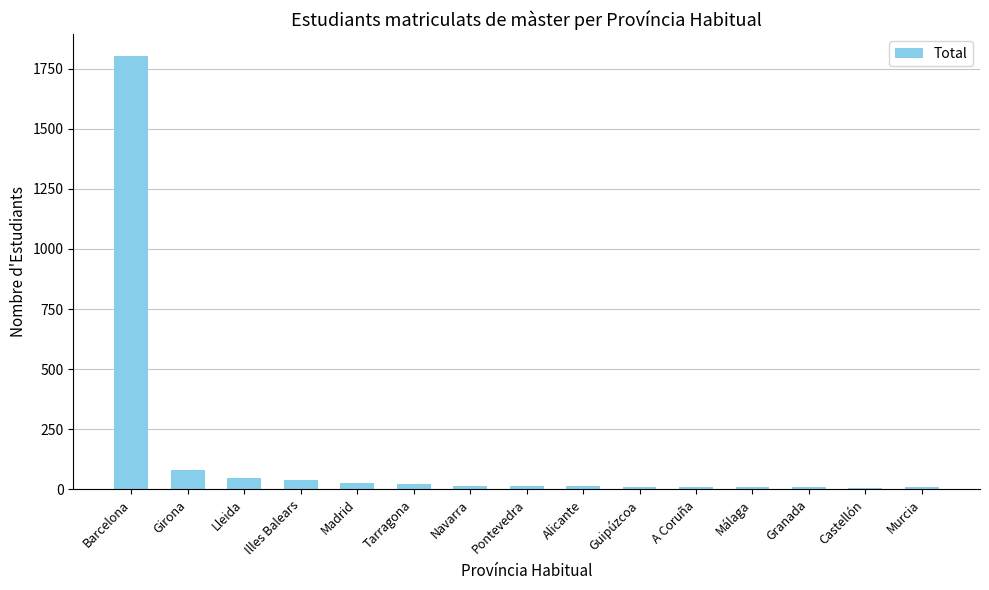

Which has a higher value, Barcelona or Lleida?

Barcelona